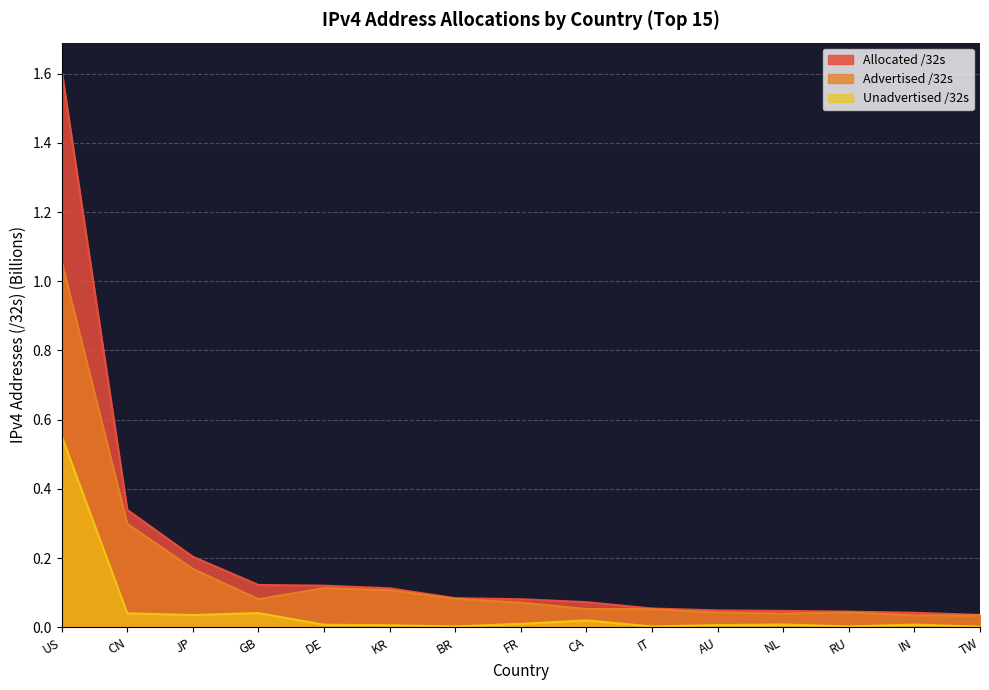

At GB, list the series in order from smallest to largest.

Unadvertised /32s, Advertised /32s, Allocated /32s